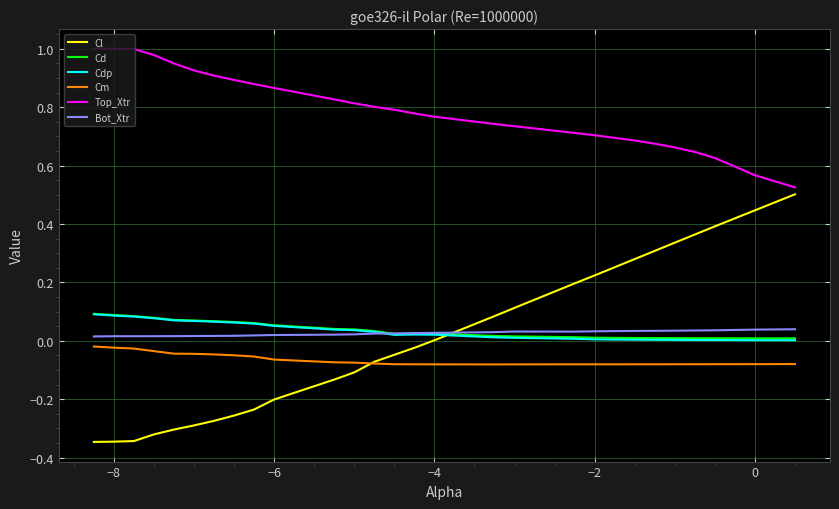

True or false: Top_Xtr and Cdp cross at least once.

False